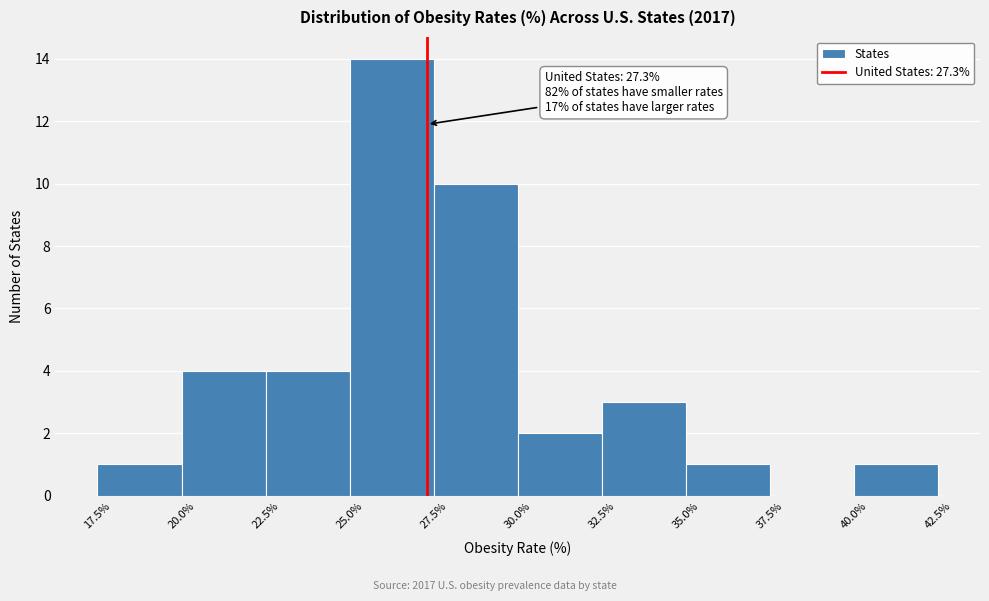

Which range on the x-axis has the tallest bar?

25.0% to 27.5%